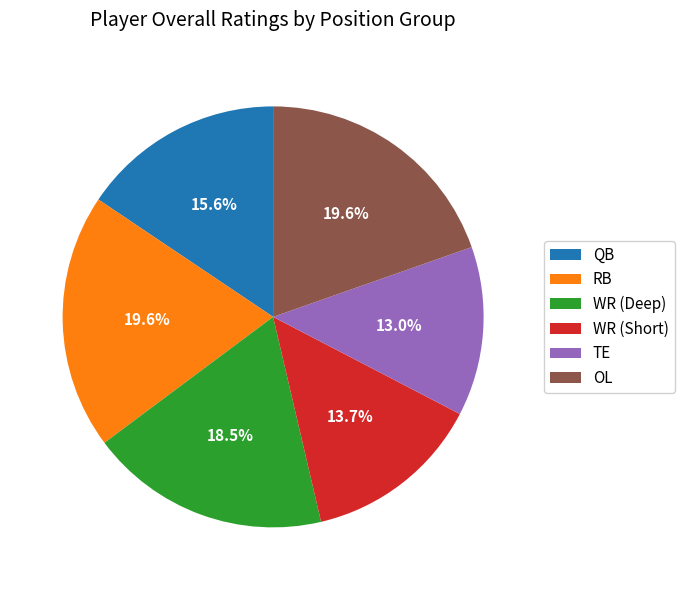

Combined, what portion of the pie is RB and WR (Short)?

33.3%